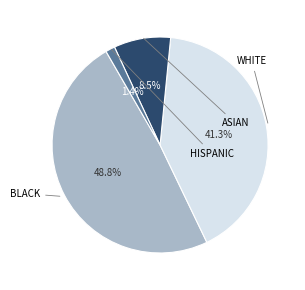

Is there any slice that represents more than half of the pie?

No